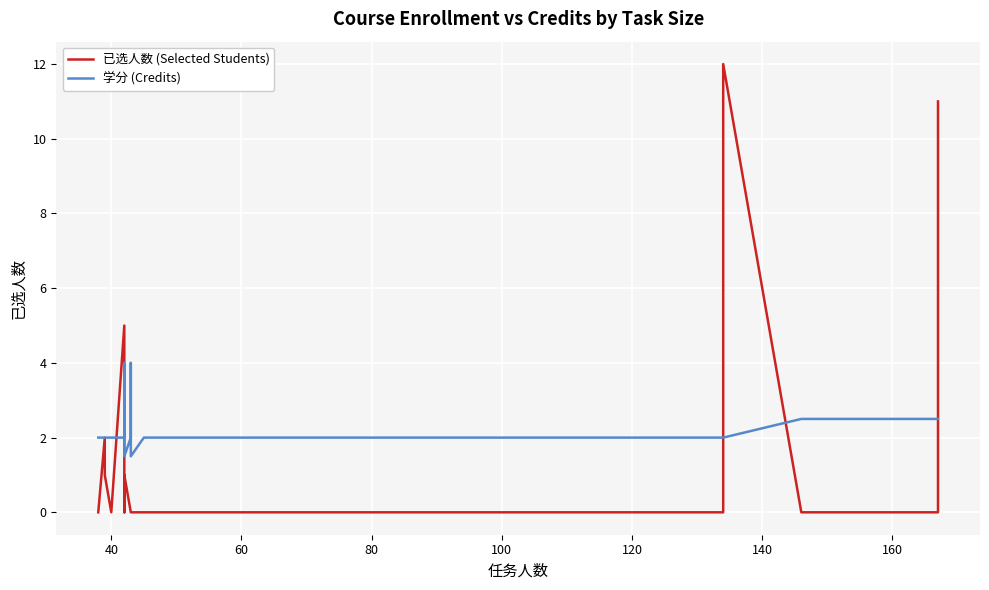

How many values in the 已选人数 (Selected Students) series exceed 0?

7